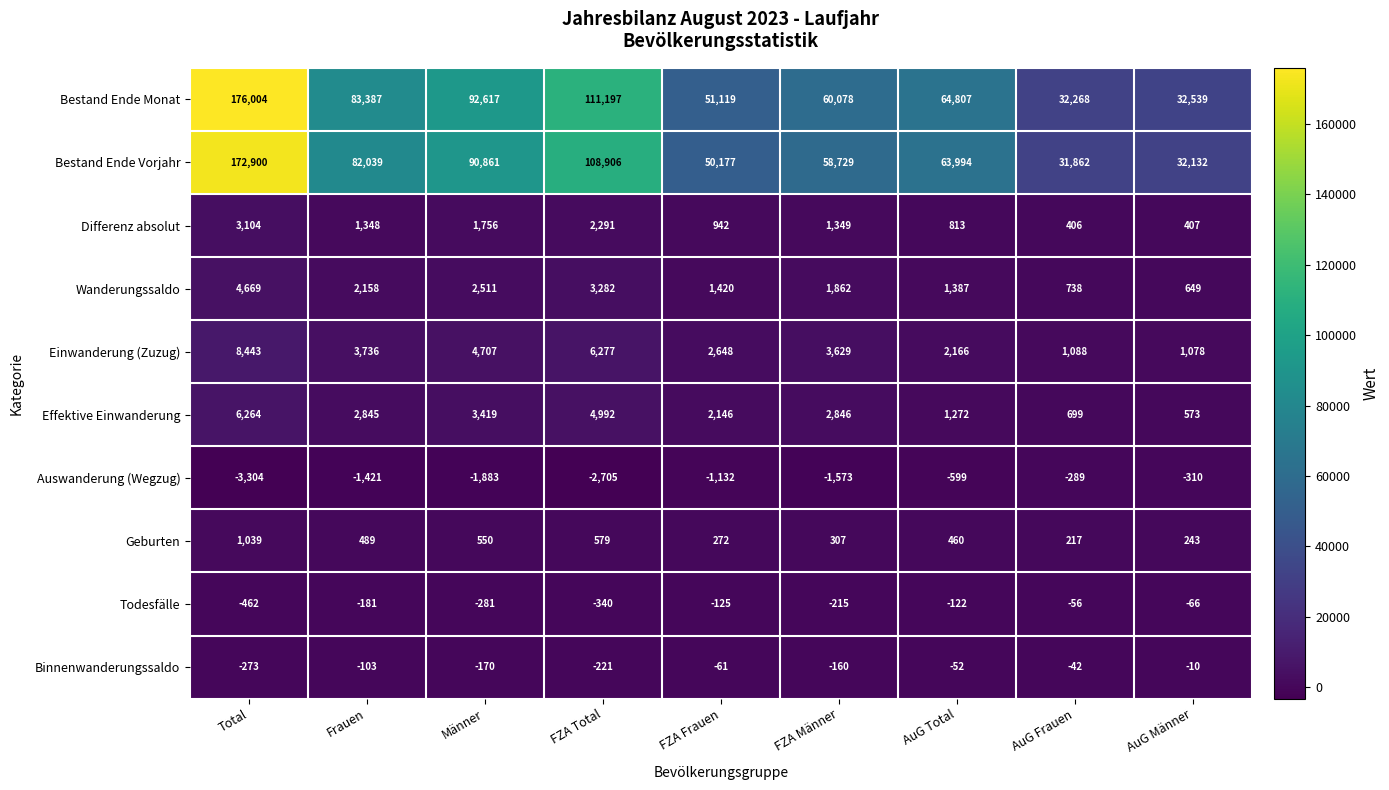

Rank the series at FZA Frauen from highest to lowest value.

Bestand Ende Monat, Bestand Ende Vorjahr, Einwanderung (Zuzug), Effektive Einwanderung, Wanderungssaldo, Differenz absolut, Geburten, Binnenwanderungssaldo, Todesfälle, Auswanderung (Wegzug)